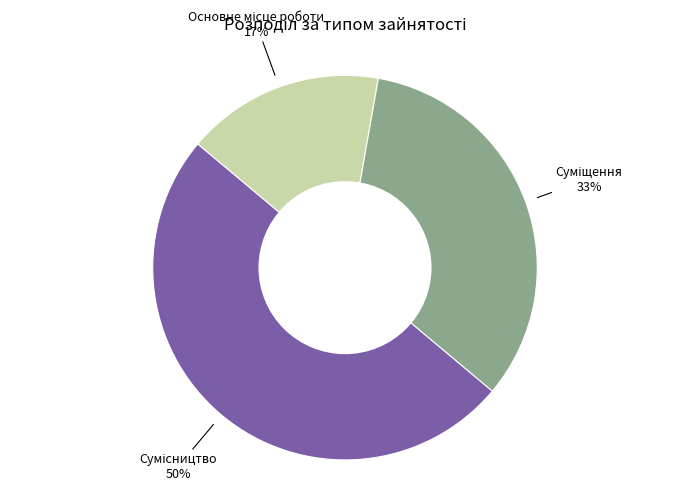

To the nearest percent, what is the difference between the largest and smallest slice percentages?

33%